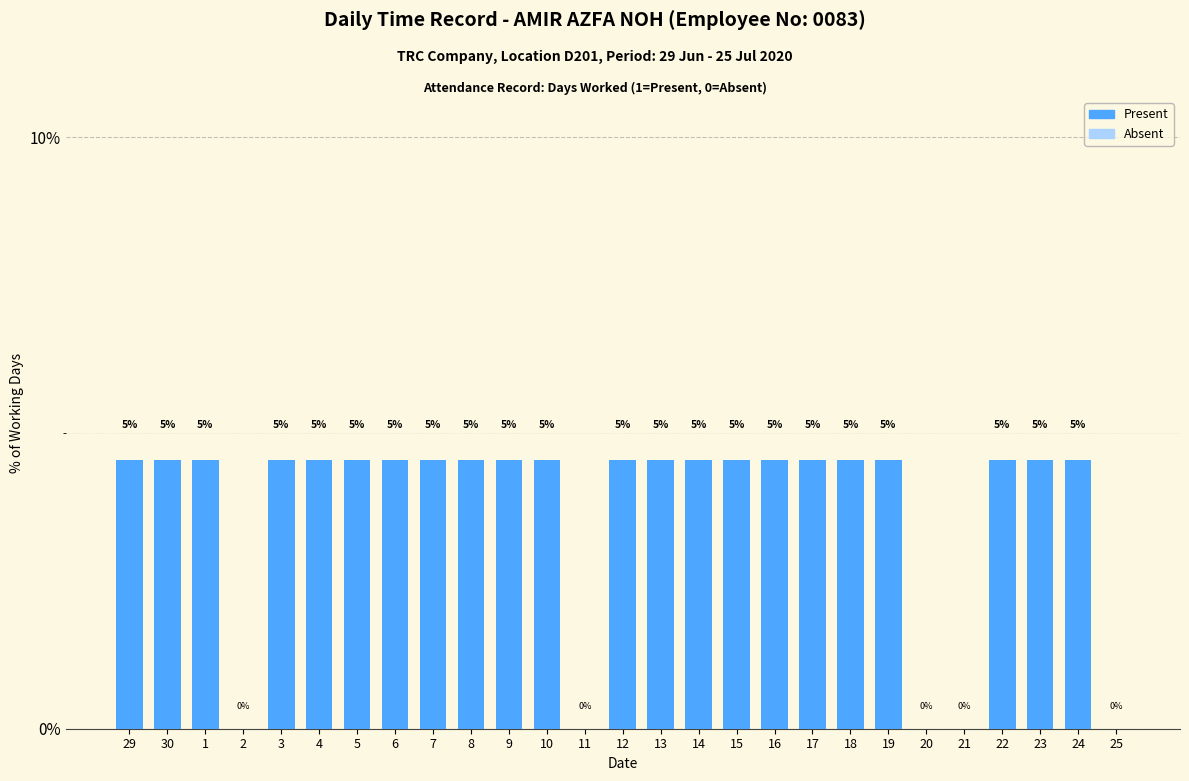

Are the bars horizontal?

No